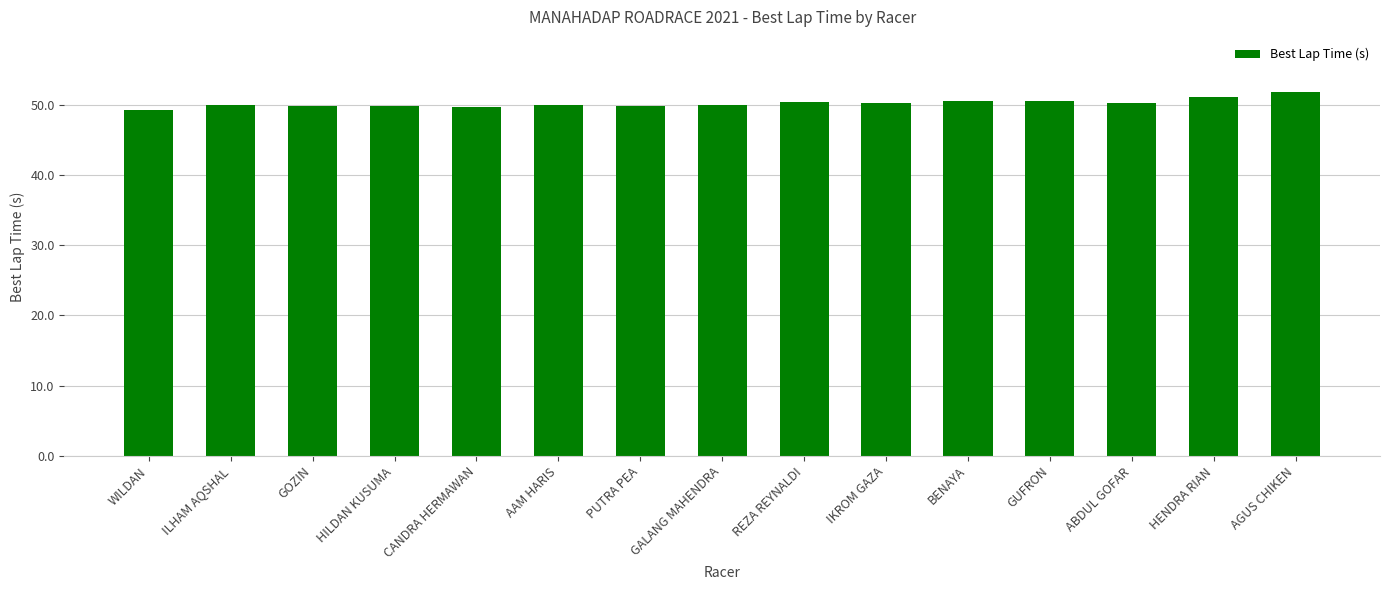

What value does the data have at ABDUL GOFAR?

50.3